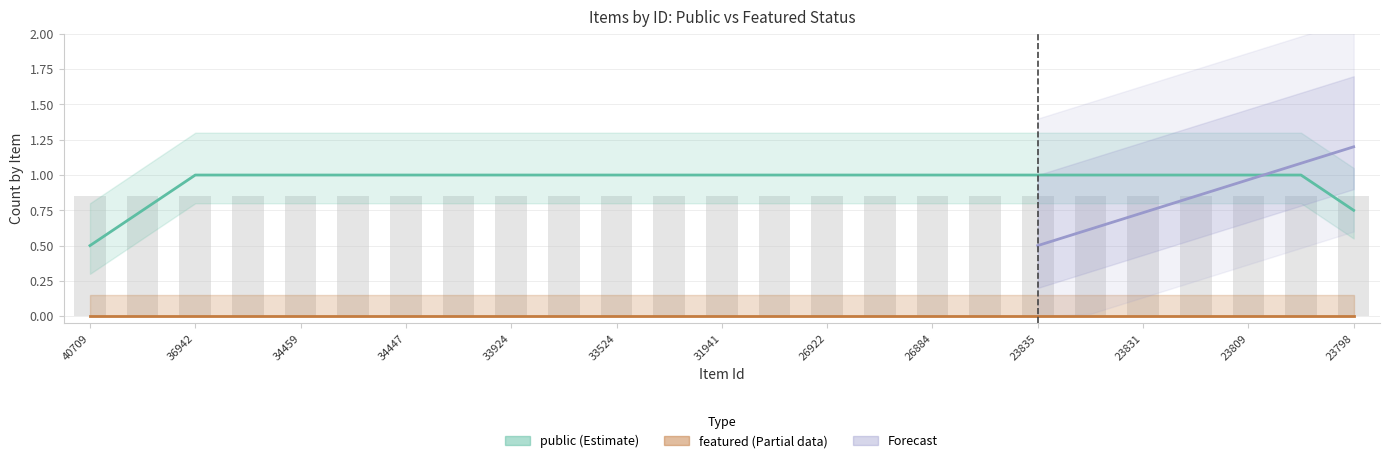

At 26914, list the series in order from largest to smallest.

public, featured